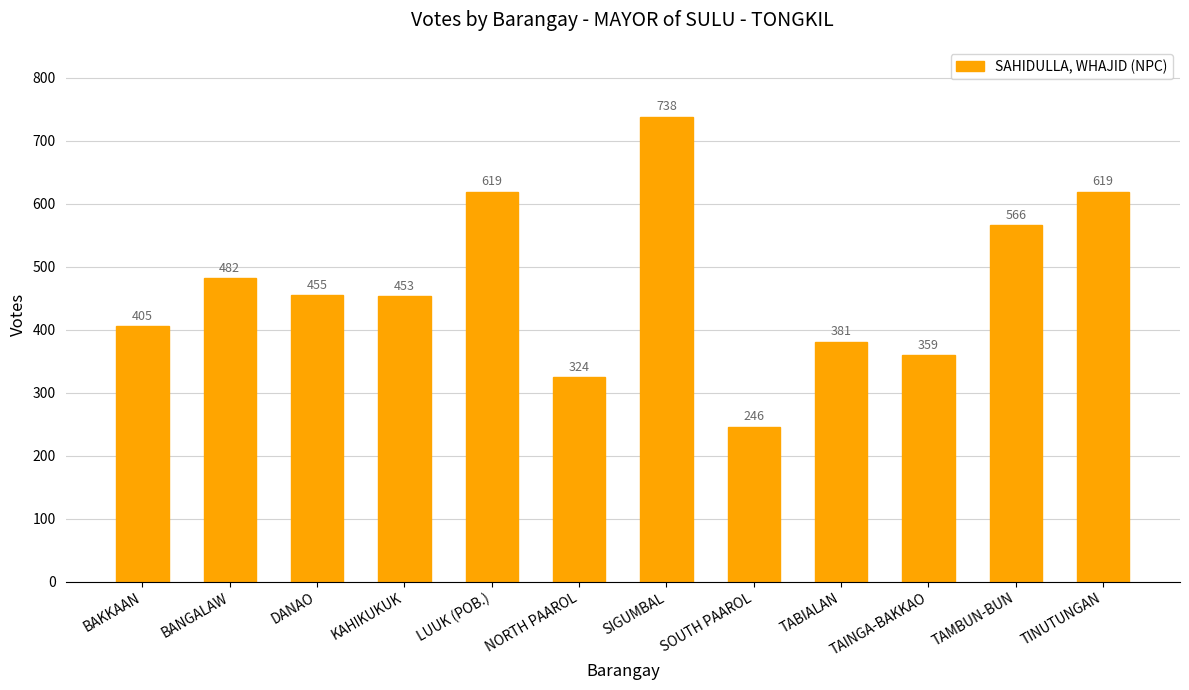

How many bars are there in total?

12